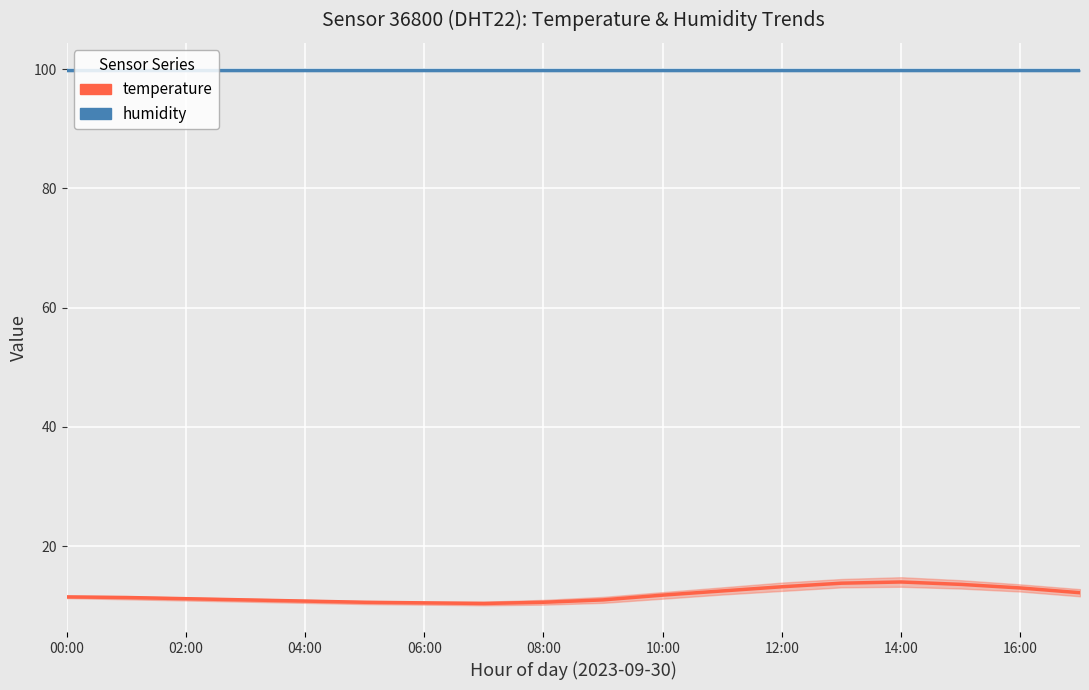

Rank the series by their average value, from lowest to highest.

temperature, humidity